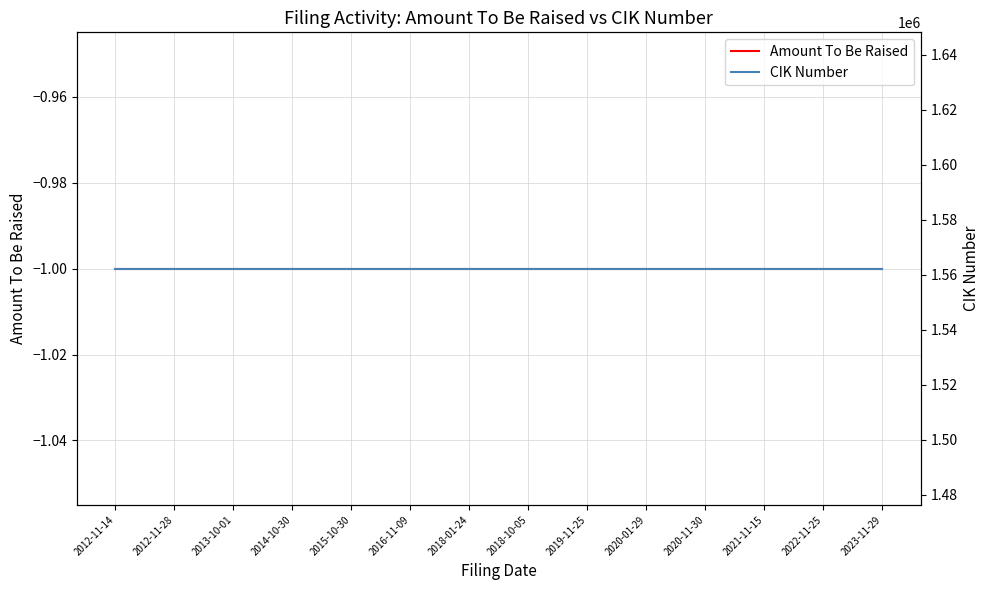

Count the number of categories in the chart.

14